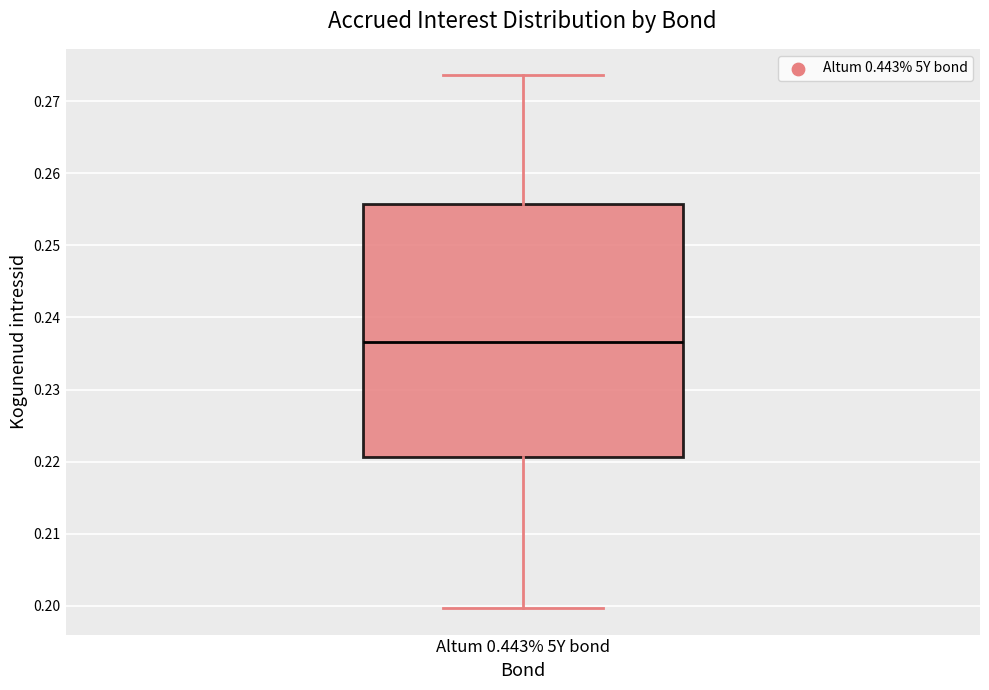

Where does the upper whisker of the box for Altum 0.443% 5Y bond end on the y-axis? The values are not printed on the chart, so give them approximately, as read against the axis.

0.274